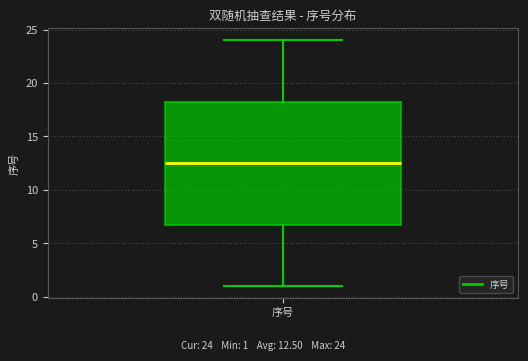

Transcribe this box plot: give where the median line is, the range the box spans, and where the two whiskers end, as read against the y-axis. The values are not printed on the chart, so give them approximately, as read against the axis.

median 12.5, box 7.0 to 18.5, whiskers 1.0 to 24.0